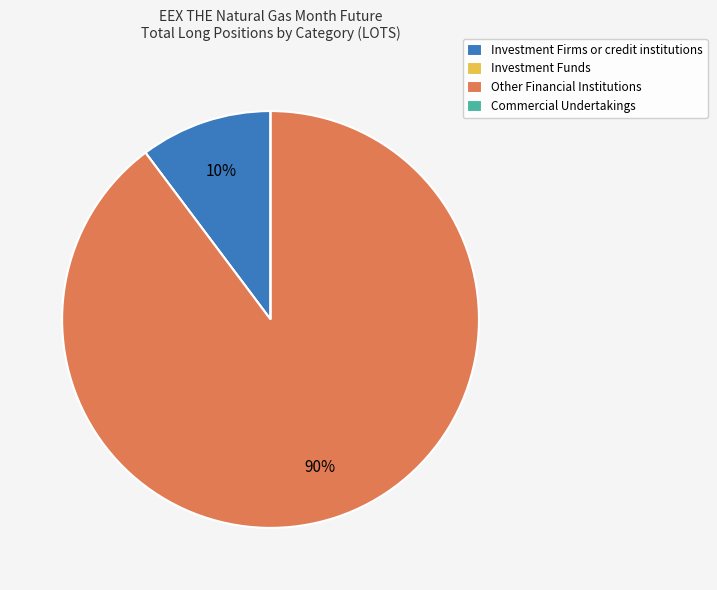

Which category has the biggest portion of the pie?

Other Financial Institutions